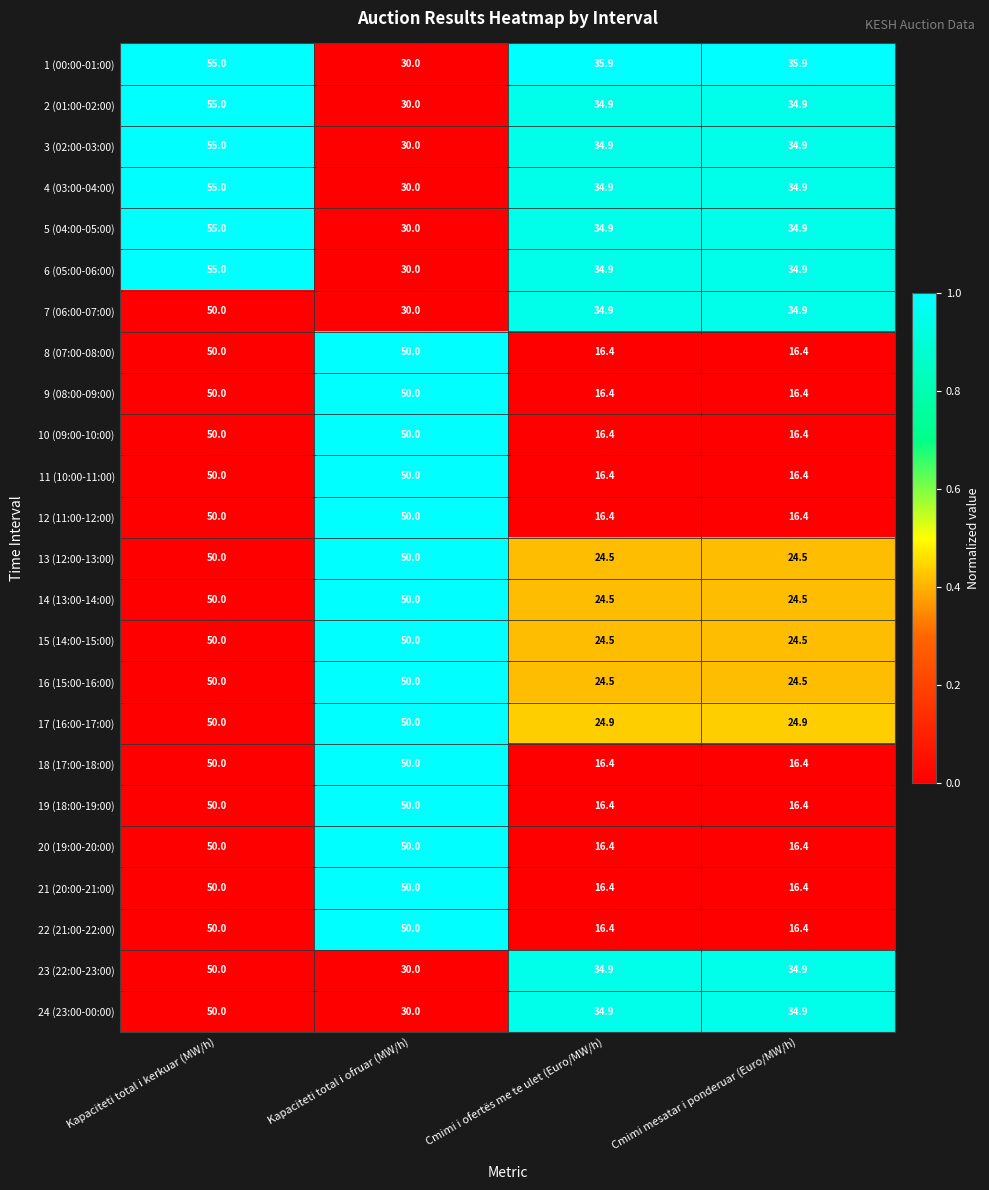

Count the number of categories in the chart.

4